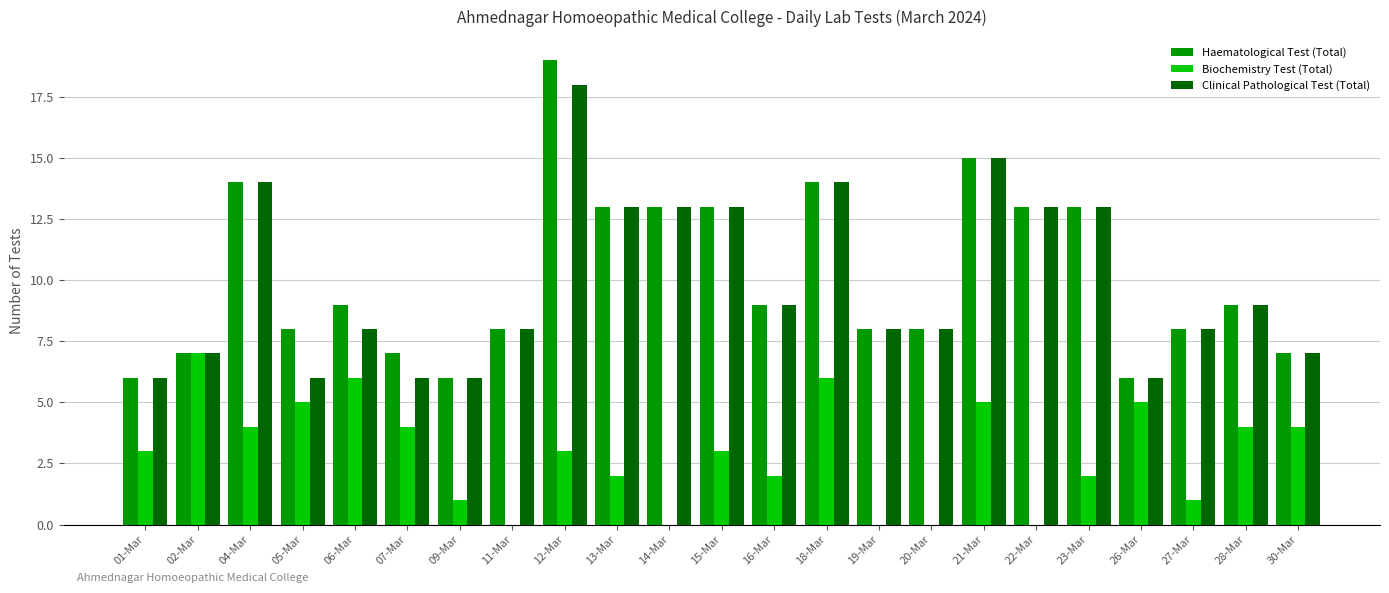

Reading left to right, extract all data points from this chart.

Haematological Test (Total): 01-Mar=6	02-Mar=7	04-Mar=14	05-Mar=8	06-Mar=9	07-Mar=7	09-Mar=6	11-Mar=8	12-Mar=19	13-Mar=13	14-Mar=13	15-Mar=13	16-Mar=9	18-Mar=14	19-Mar=8	20-Mar=8	21-Mar=15	22-Mar=13	23-Mar=13	26-Mar=6	27-Mar=8	28-Mar=9	30-Mar=7
Biochemistry Test (Total): 01-Mar=3	02-Mar=7	04-Mar=4	05-Mar=5	06-Mar=6	07-Mar=4	09-Mar=1	11-Mar=0	12-Mar=3	13-Mar=2	14-Mar=0	15-Mar=3	16-Mar=2	18-Mar=6	19-Mar=0	20-Mar=0	21-Mar=5	22-Mar=0	23-Mar=2	26-Mar=5	27-Mar=1	28-Mar=4	30-Mar=4
Clinical Pathological Test (Total): 01-Mar=6	02-Mar=7	04-Mar=14	05-Mar=6	06-Mar=8	07-Mar=6	09-Mar=6	11-Mar=8	12-Mar=18	13-Mar=13	14-Mar=13	15-Mar=13	16-Mar=9	18-Mar=14	19-Mar=8	20-Mar=8	21-Mar=15	22-Mar=13	23-Mar=13	26-Mar=6	27-Mar=8	28-Mar=9	30-Mar=7